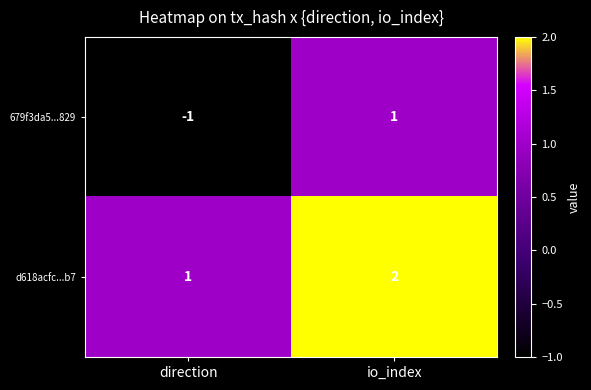

Reading left to right, extract all data points from this chart.

679f3da5...829: direction=-1	io_index=1
d618acfc...b7: direction=1	io_index=2